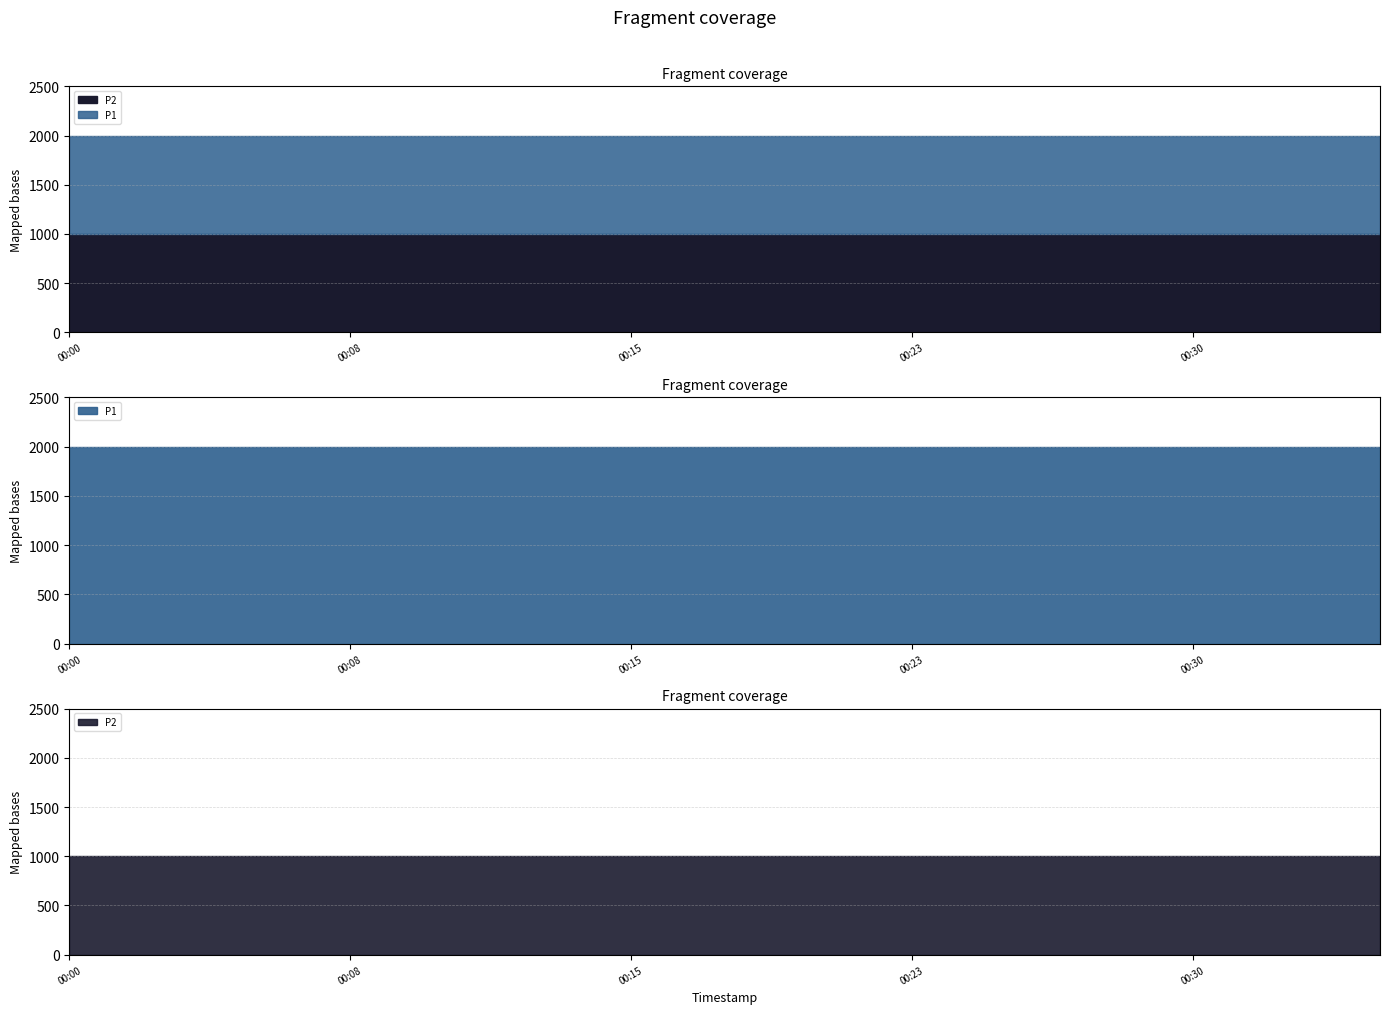

What is the value of the P1 point at the 15th from the left?

1999.9